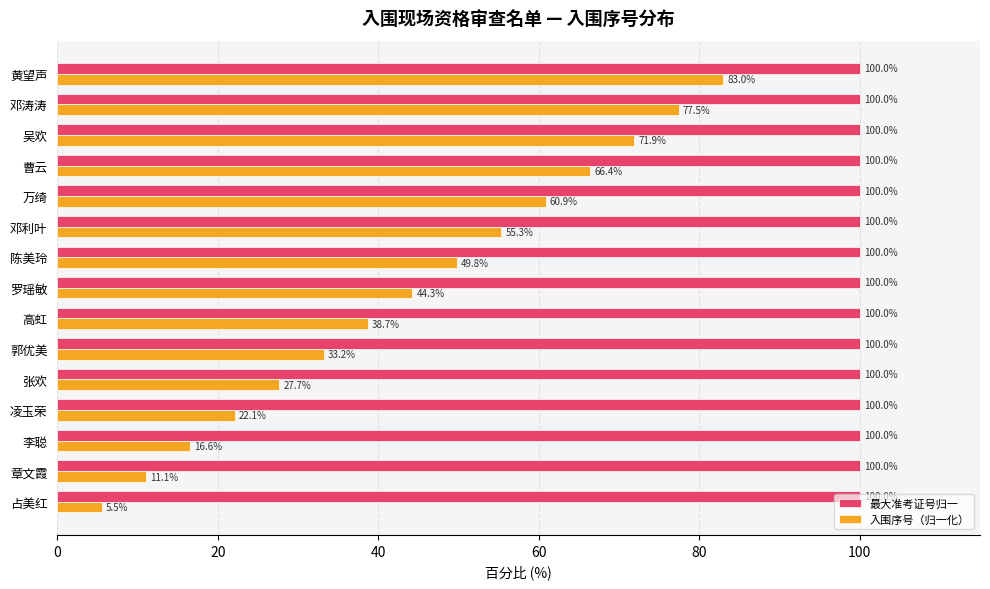

Between 张欢 and 罗瑶敏, which series saw the biggest shift?

入围序号（归一化）